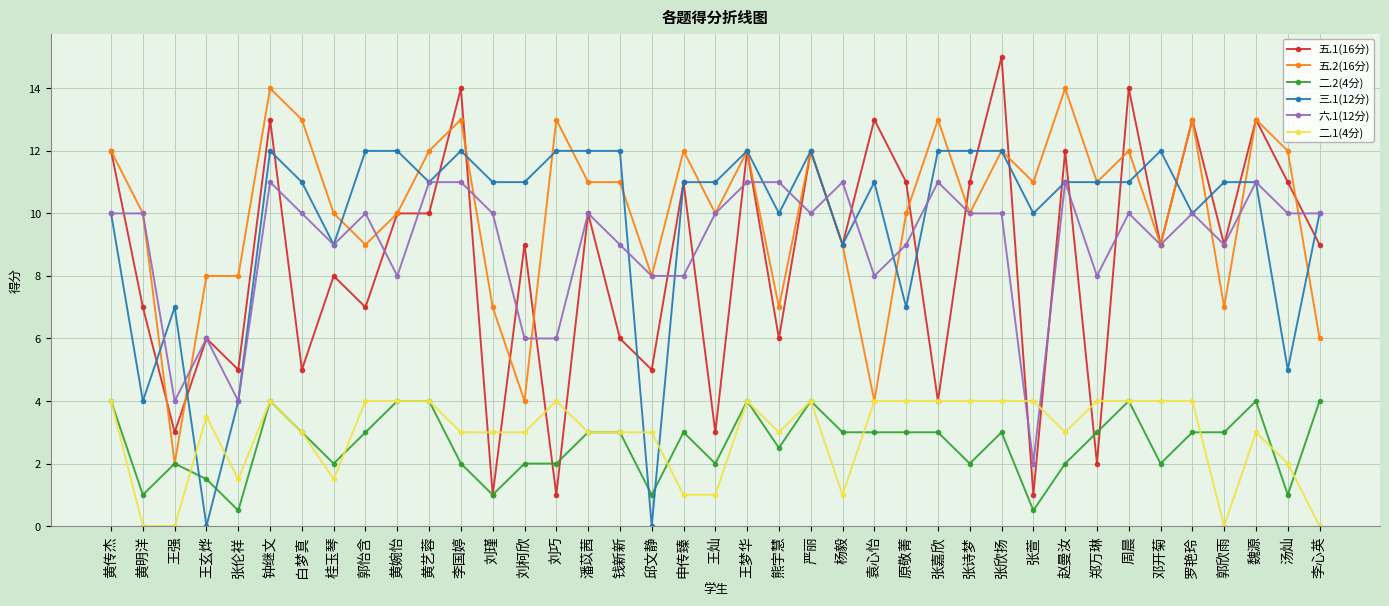

What are all the series names shown in the legend?

五.1(16分), 五.2(16分), 二.2(4分), 三.1(12分), 六.1(12分), 二.1(4分)